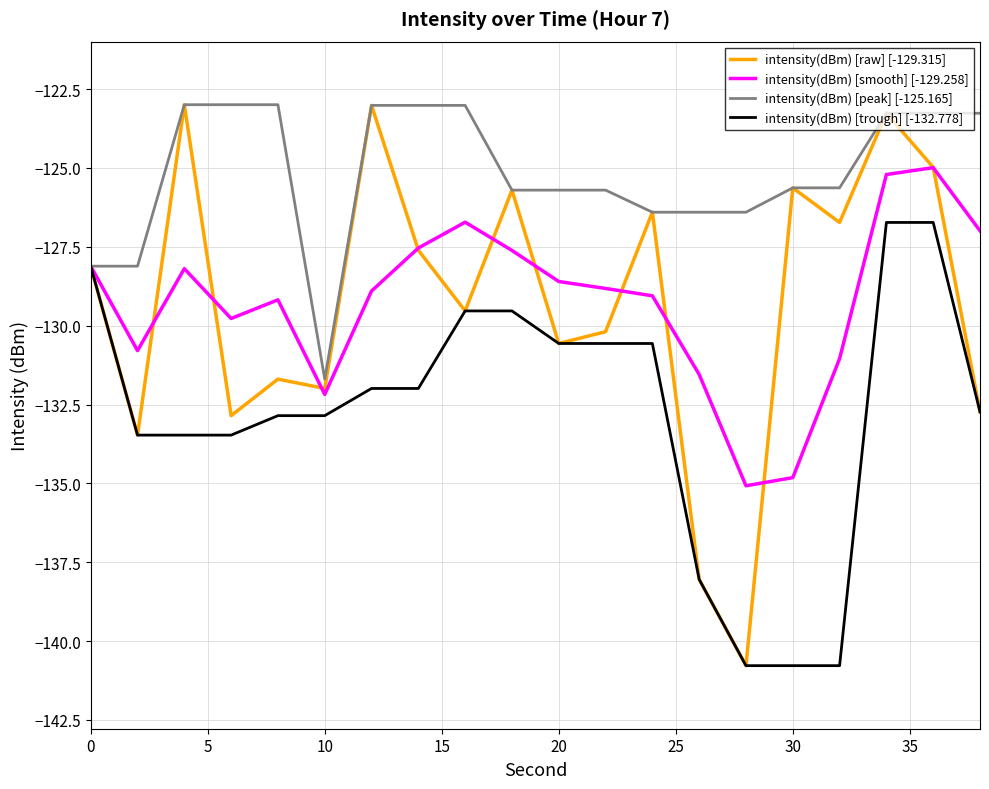

Which series has the largest total across all categories?

intensity(dBm) [peak] [-125.165]